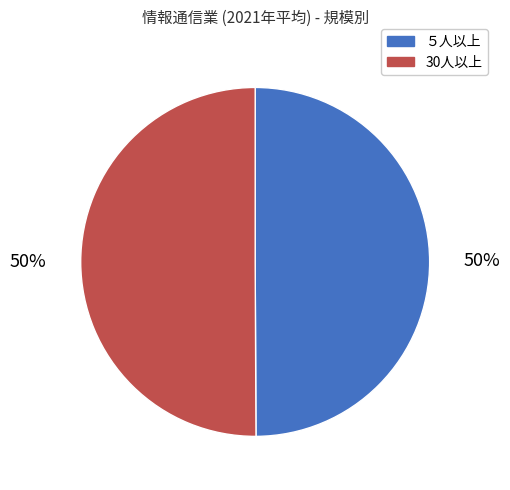

To the nearest percent, what is the average slice percentage?

50%